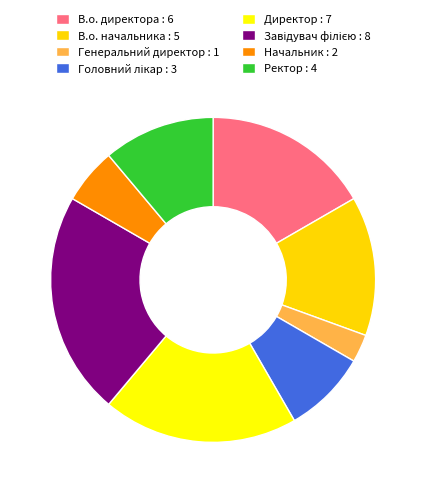

How many segments does this pie chart have?

8